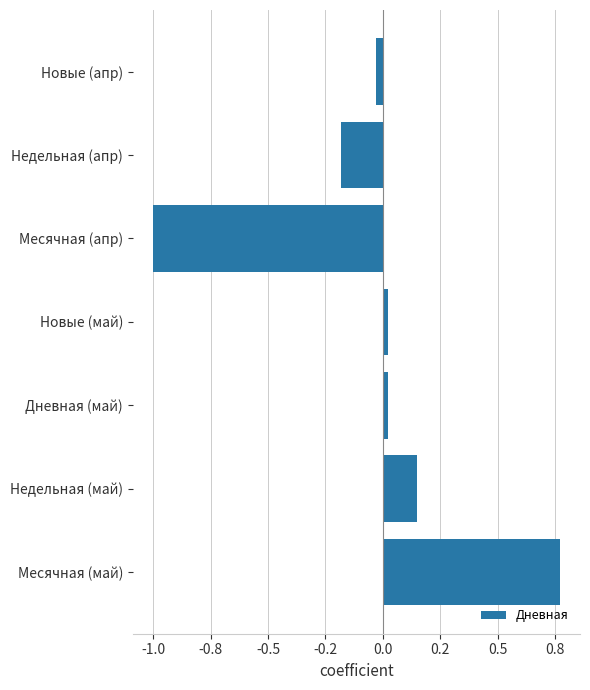

Which label corresponds to the largest value in the chart?

Месячная (май)